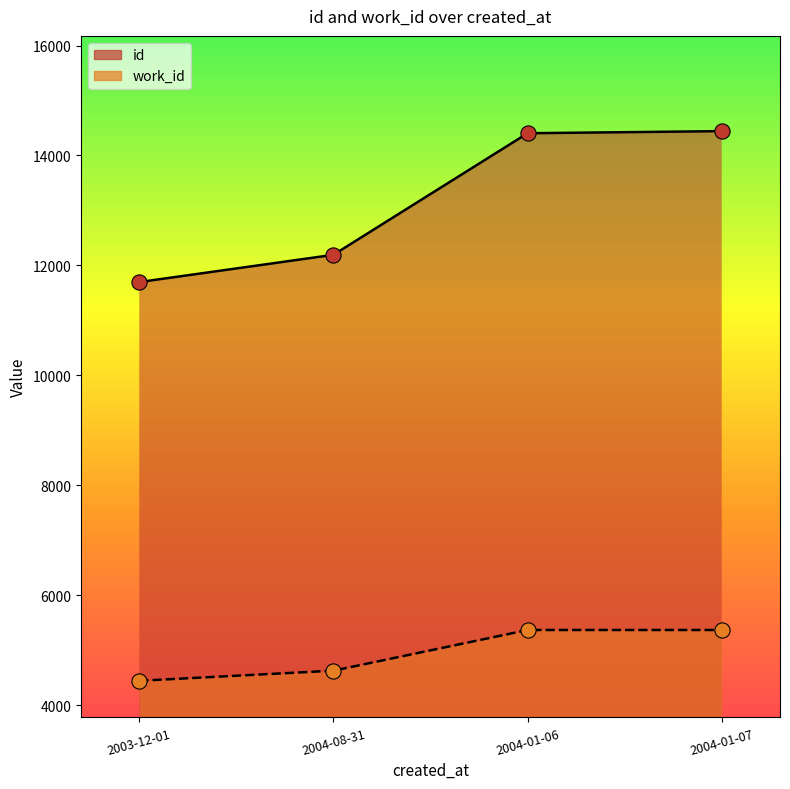

At which category is the sum across all series the highest?

2004-01-07